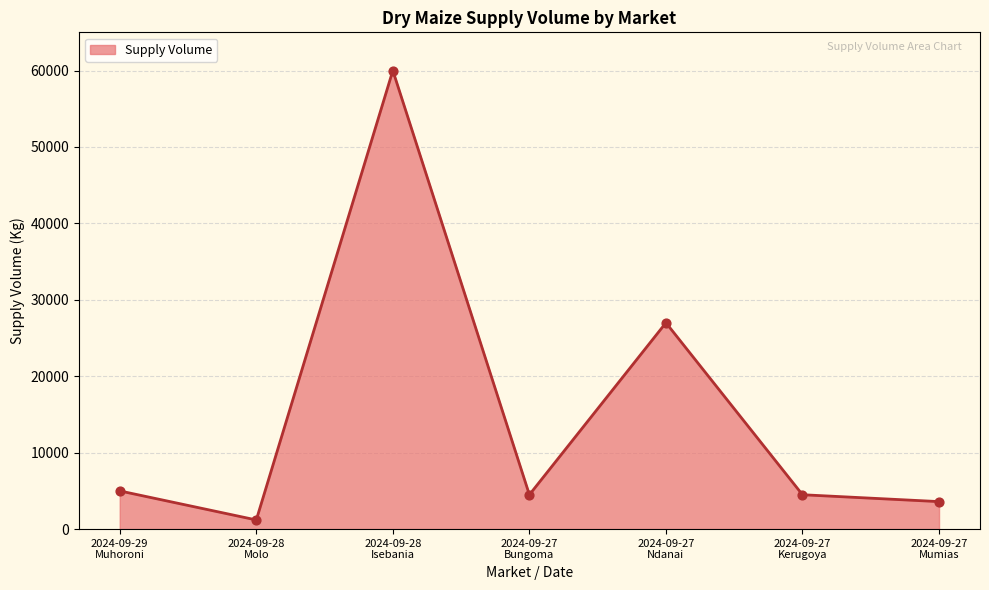

Approximately how many times larger is the value at 2024-09-27
Kerugoya compared to 2024-09-27
Bungoma?

1.0